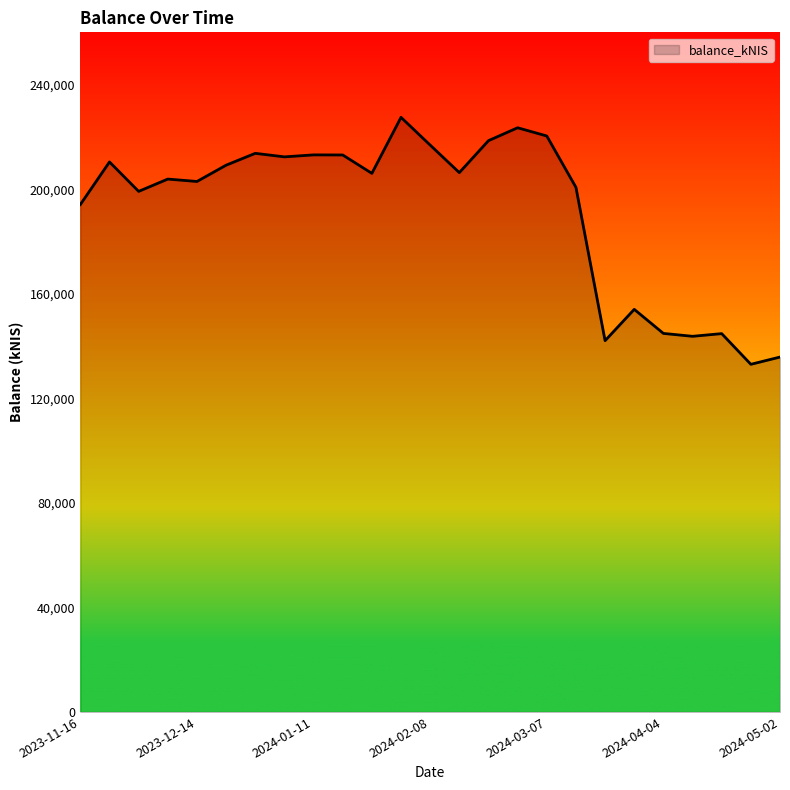

What is the smallest value displayed?

132998.5